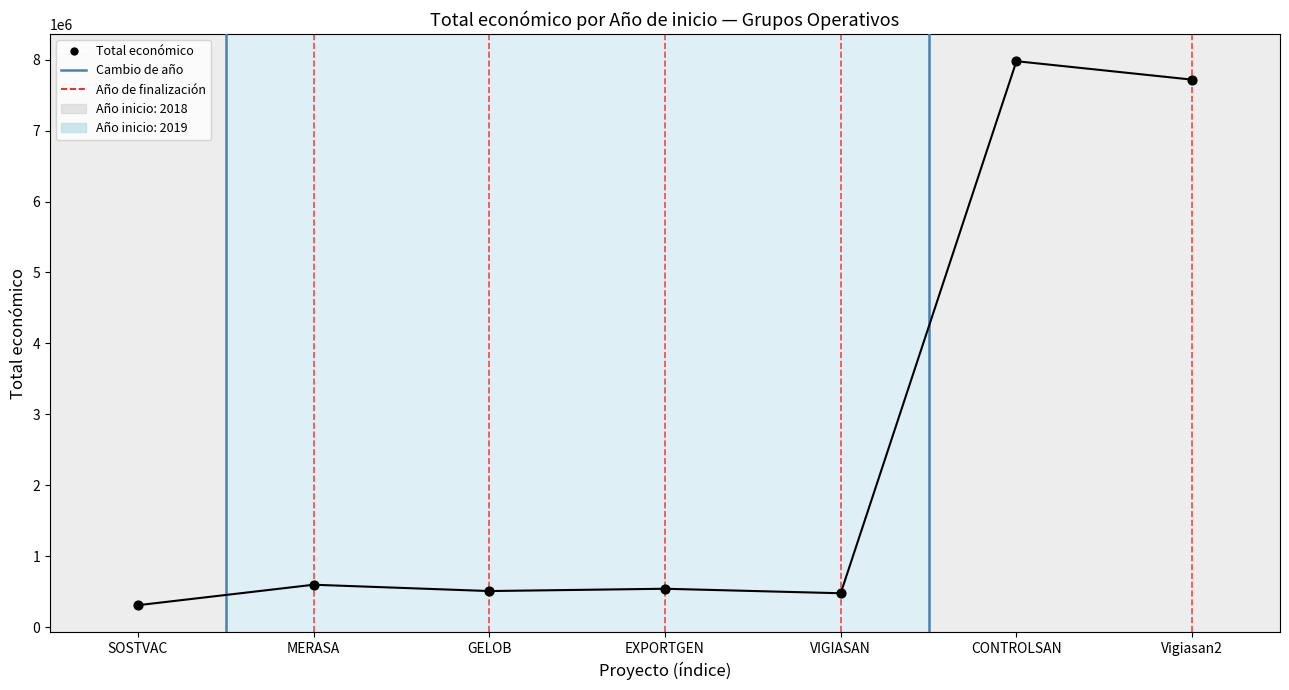

What is the range of Y values (max minus min)?

7665572